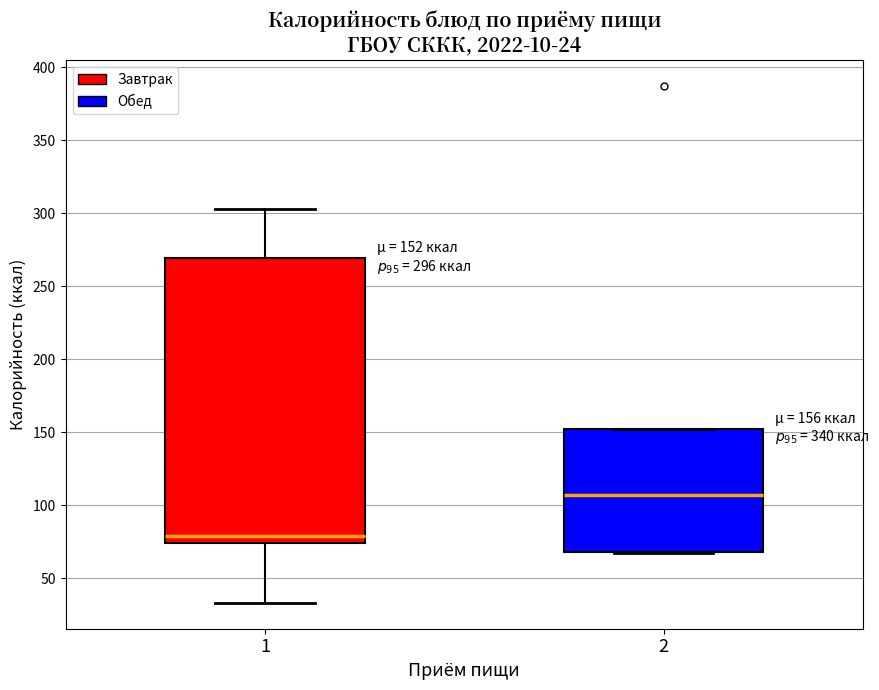

Which box's median line is the lowest?

1